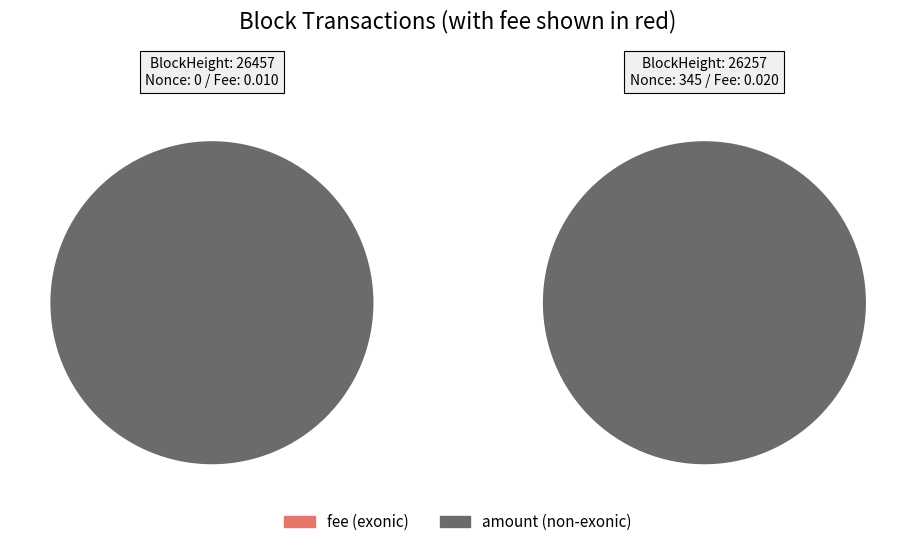

To the nearest percent, what percentage of the pie is 26257?

100%